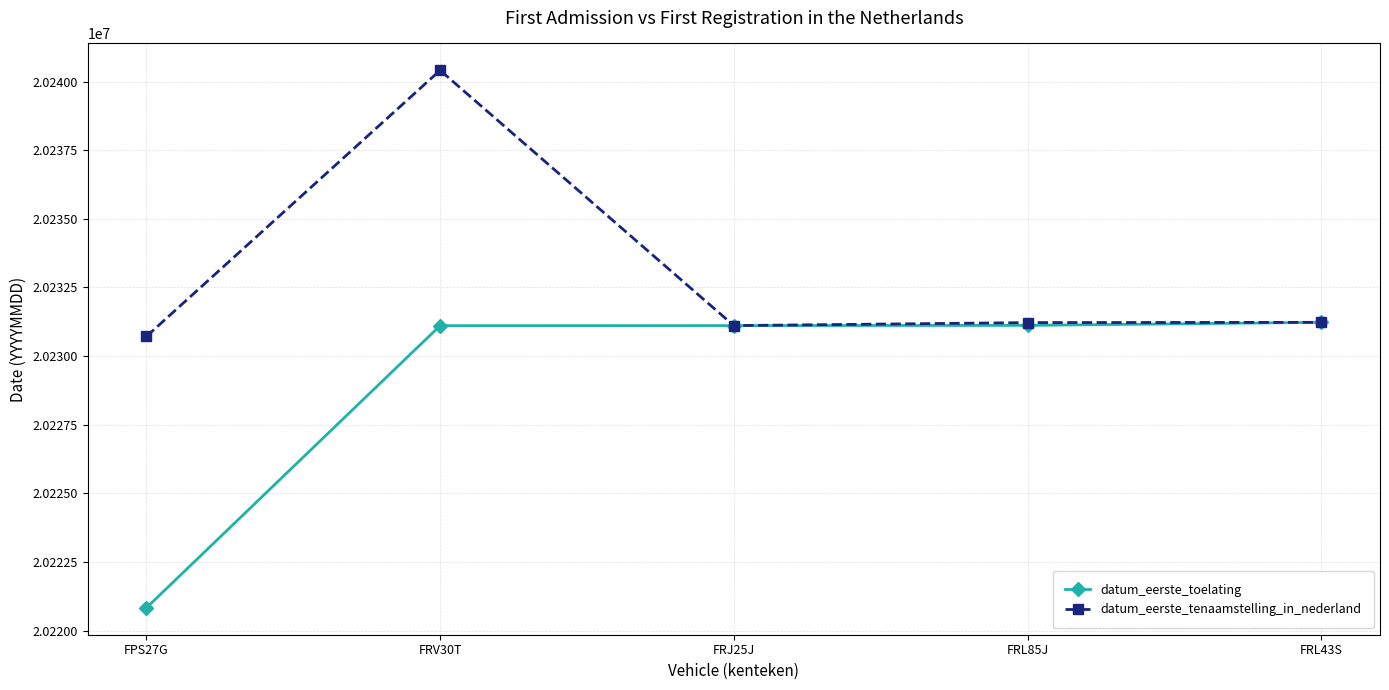

What is the value of the datum_eerste_tenaamstelling_in_nederland point at the 5th from the left?

20231228